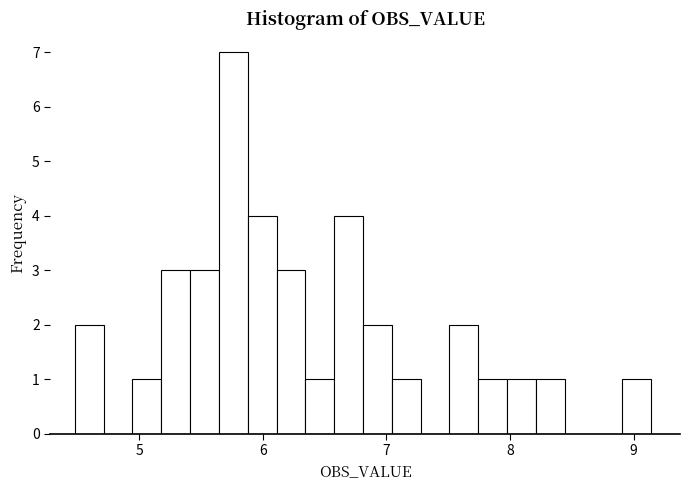

Read against the x-axis, roughly where is the centre of the tallest bar?

5.8